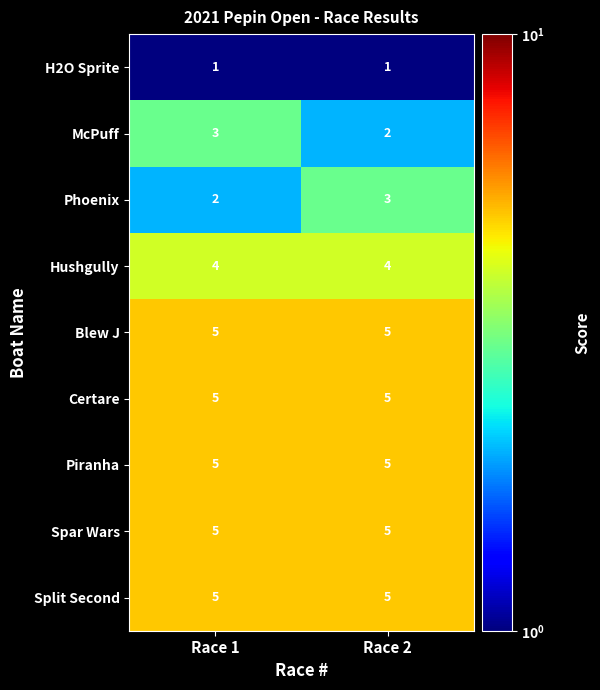

Is it true that Blew J equals 2 at Race 2?

False